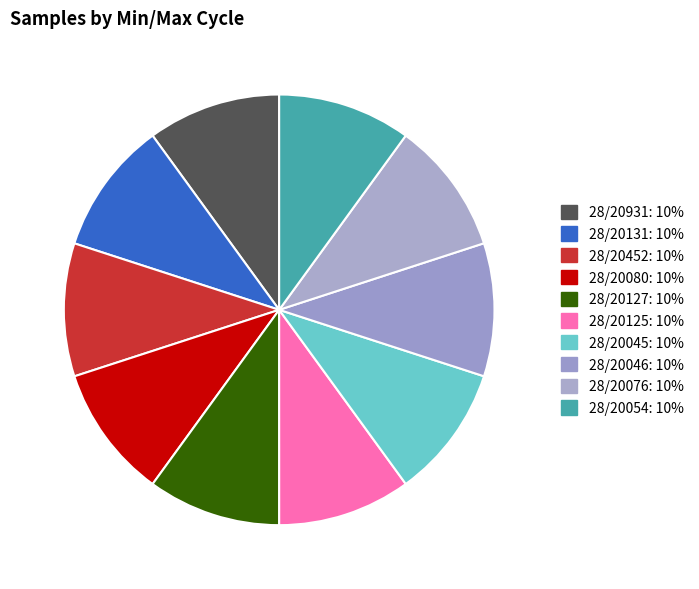

Rank the categories by value from highest to lowest.

28/20125, 28/20131, 28/20080, 28/20045, 28/20127, 28/20931, 28/20054, 28/20076, 28/20046, 28/20452